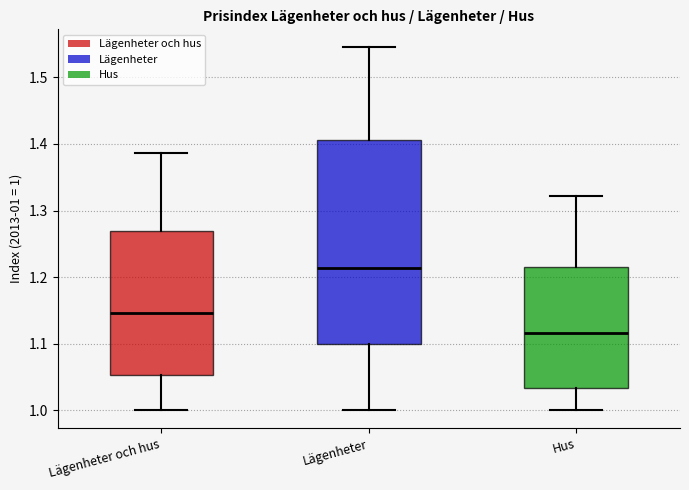

Which box's median line is the lowest?

Hus